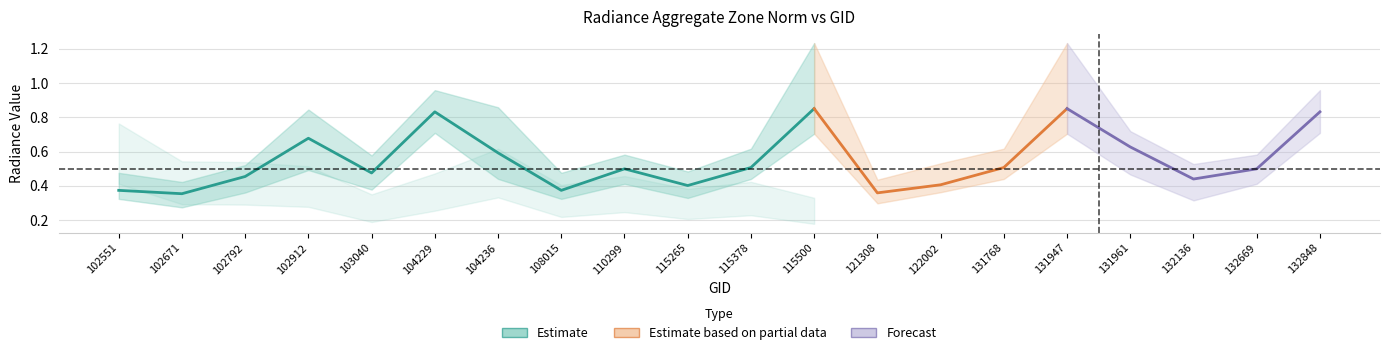

At which category does rade9_bin_mdn reach its first local peak?

102912